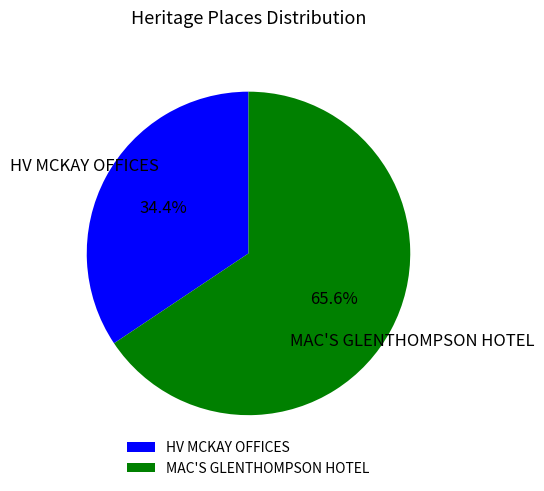

Between HV MCKAY OFFICES and MAC'S GLENTHOMPSON HOTEL, which is larger?

MAC'S GLENTHOMPSON HOTEL